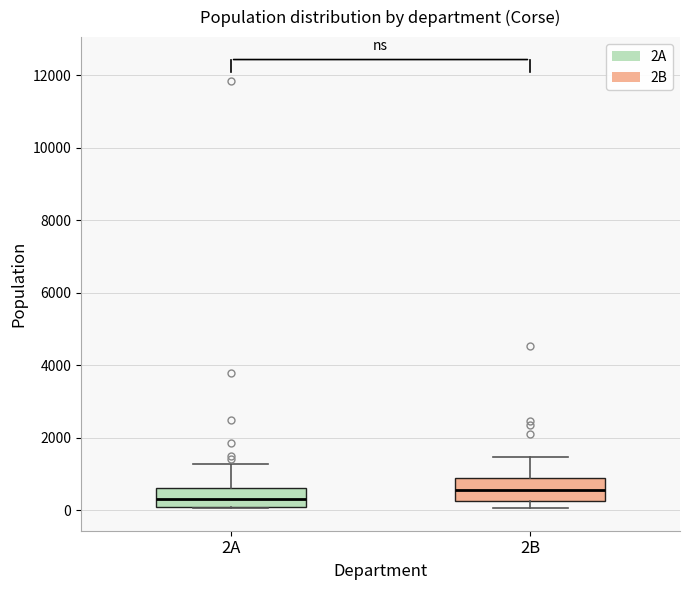

Where does the upper whisker of the box for 2A end on the y-axis? The values are not printed on the chart, so give them approximately, as read against the axis.

1200